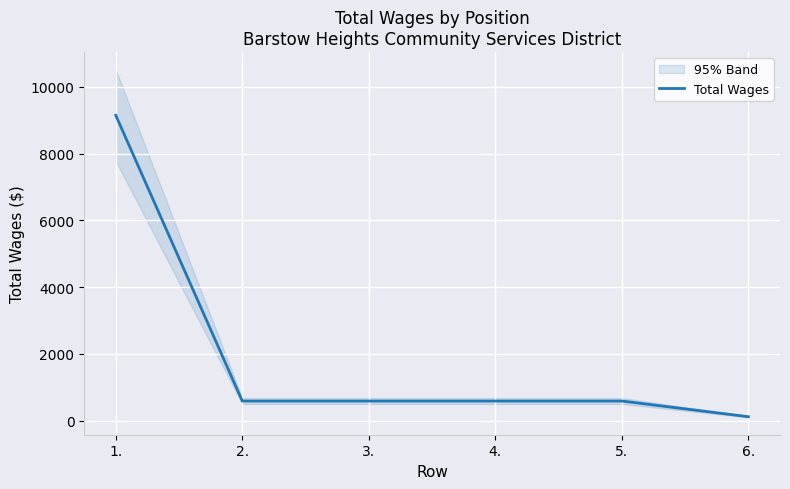

What is the minimum value shown in the chart?

120